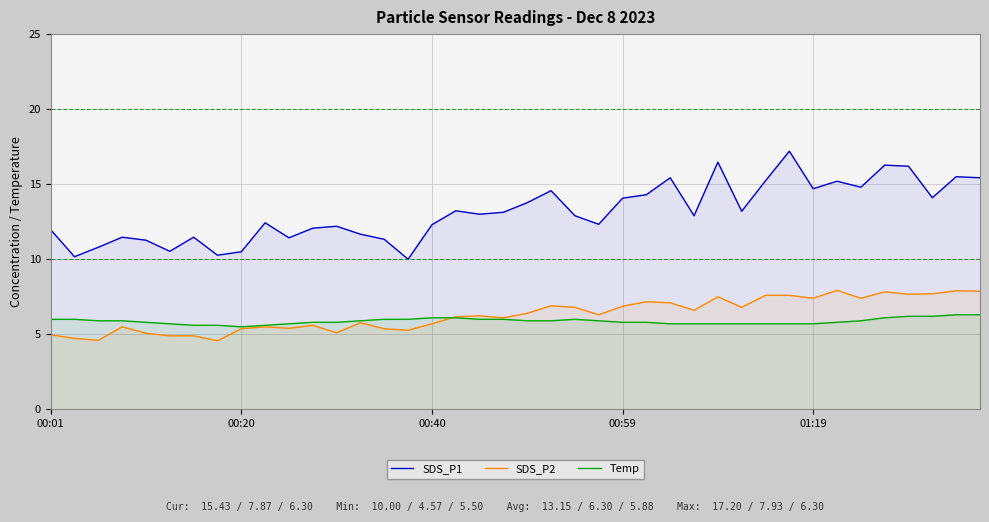

What are all the series names shown in the legend?

SDS_P1, SDS_P2, Temp